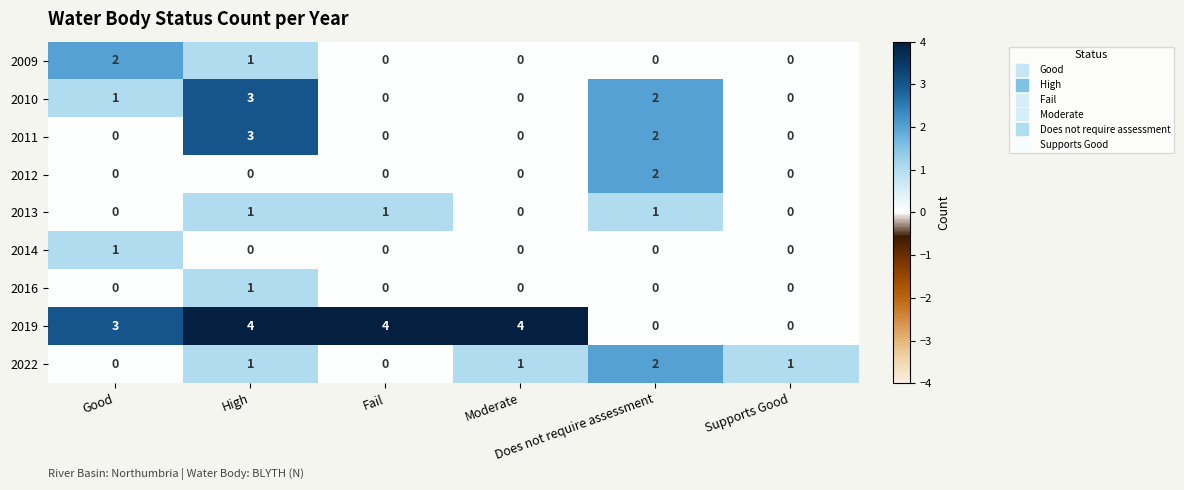

How many 2019 values are between 0 and 4?

6